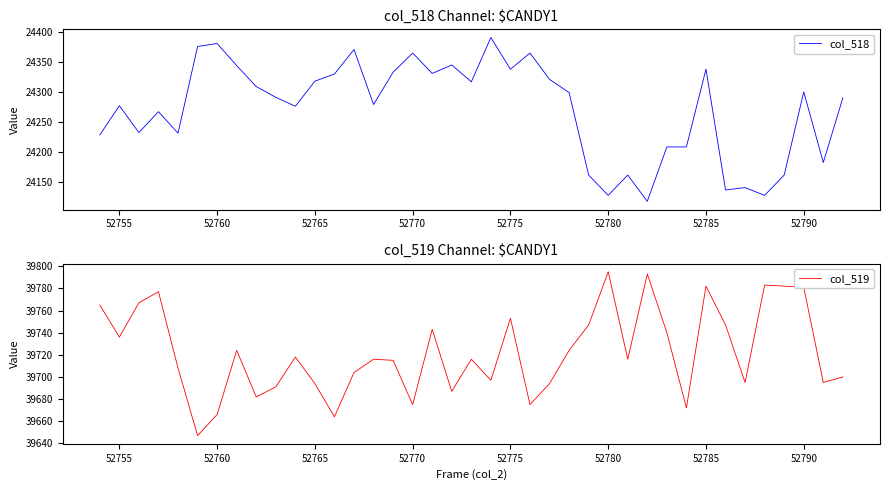

What is the minimum value for col_518?

24117